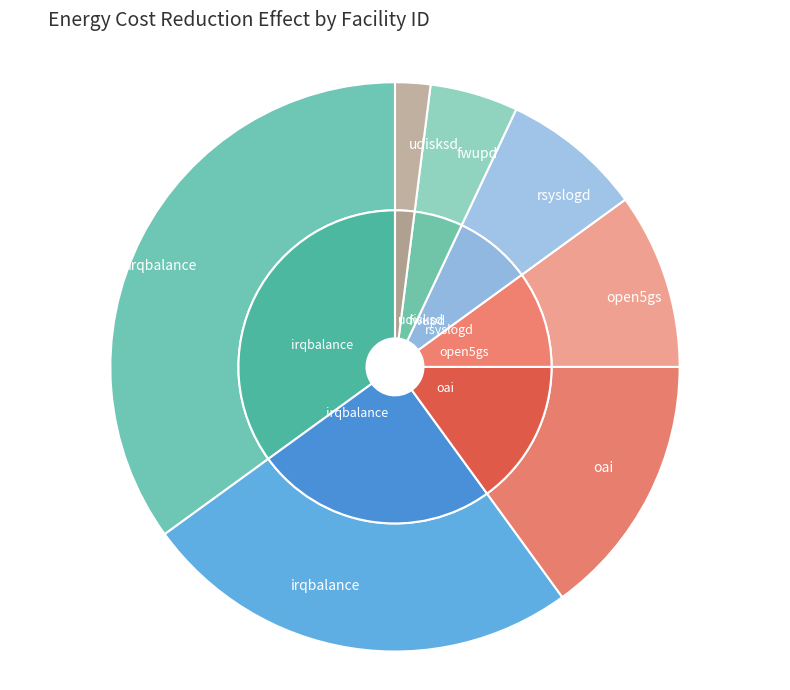

Is 2 the majority of the pie?

No